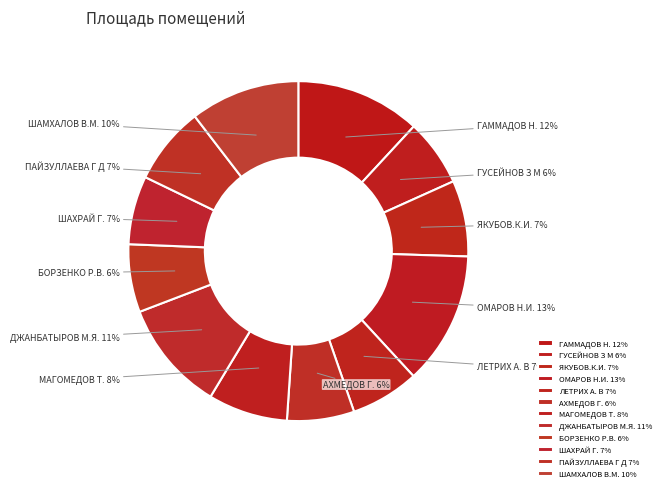

To the nearest percent, what is the difference between the ОМАРОВ Н.И. and ШАХРАЙ Г. slice percentages?

6%